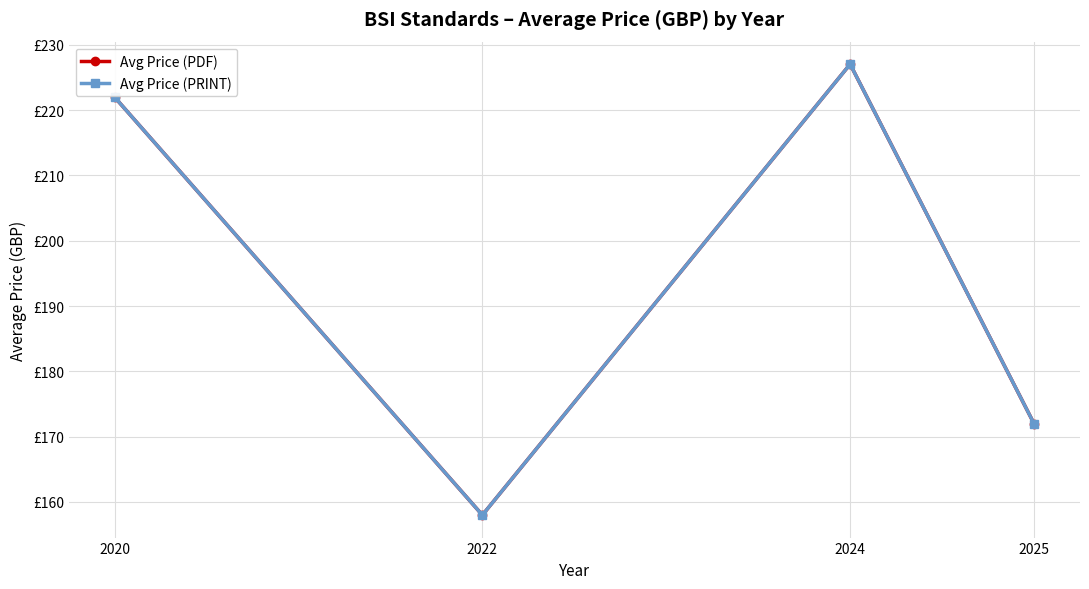

Is this an area chart (filled region under the line)?

No